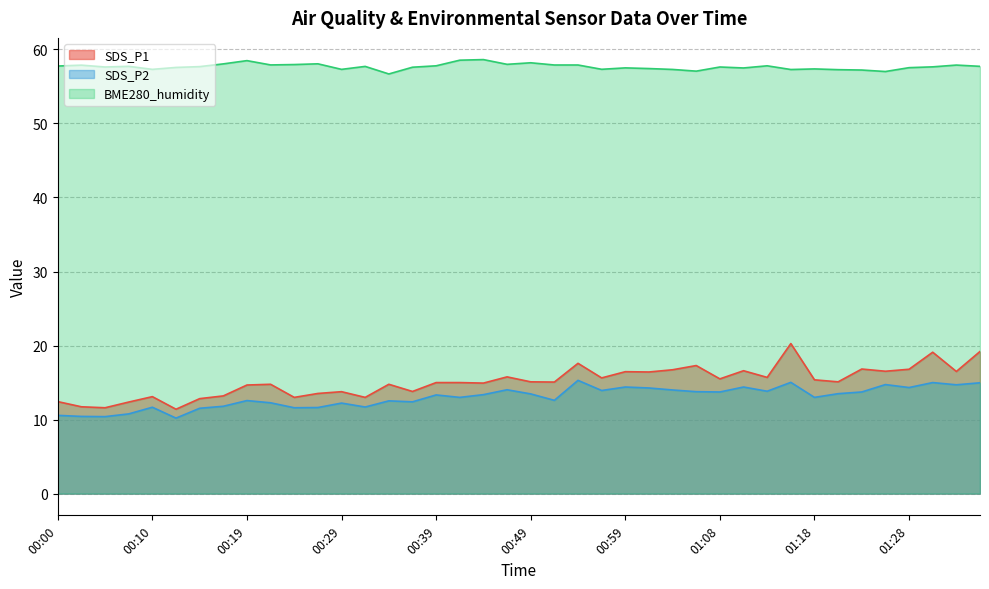

What is the difference between the BME280_humidity values at 00:05 and 00:29?

0.3